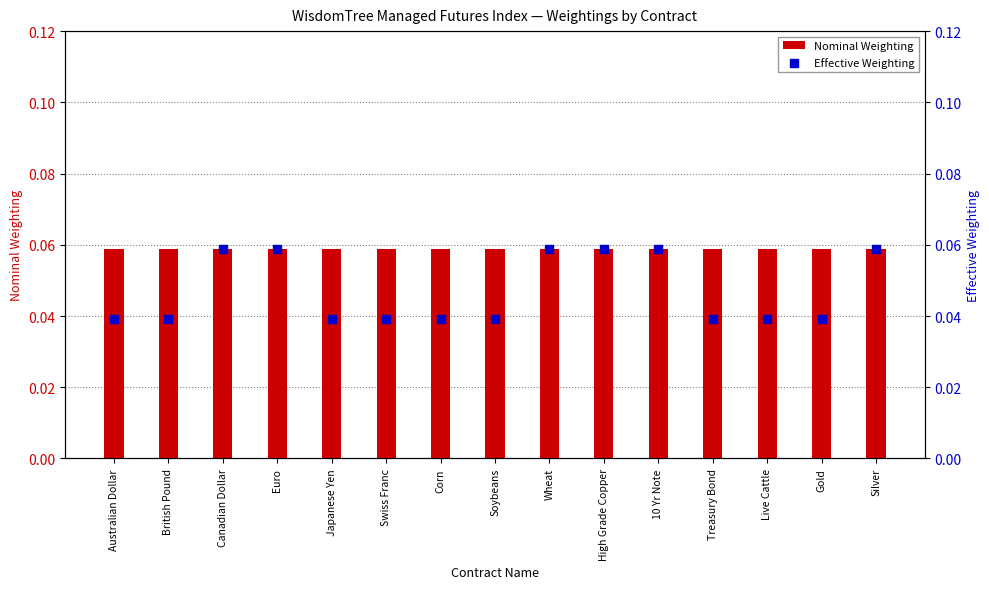

Which series reaches the minimum Y coordinate?

Effective Weighting